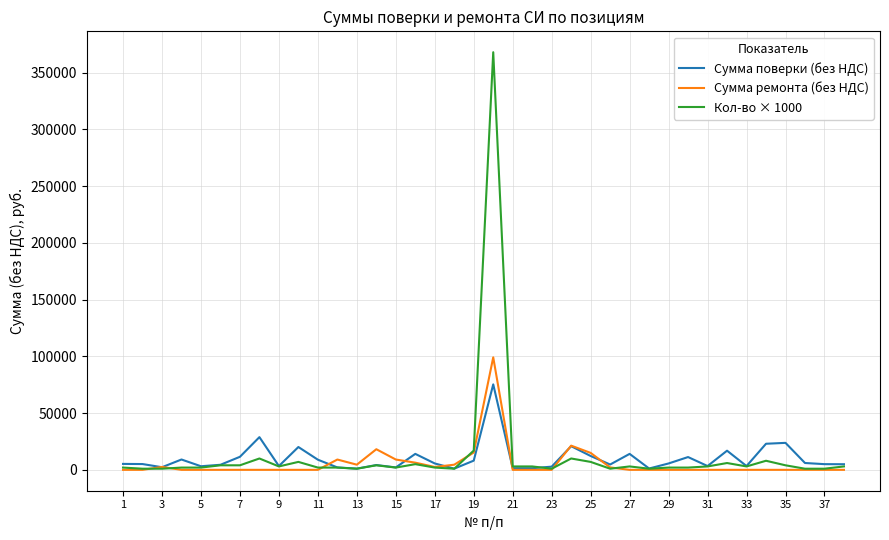

List the series in order of their peak value, lowest first.

Сумма поверки (без НДС), Сумма ремонта (без НДС), Кол-во × 1000